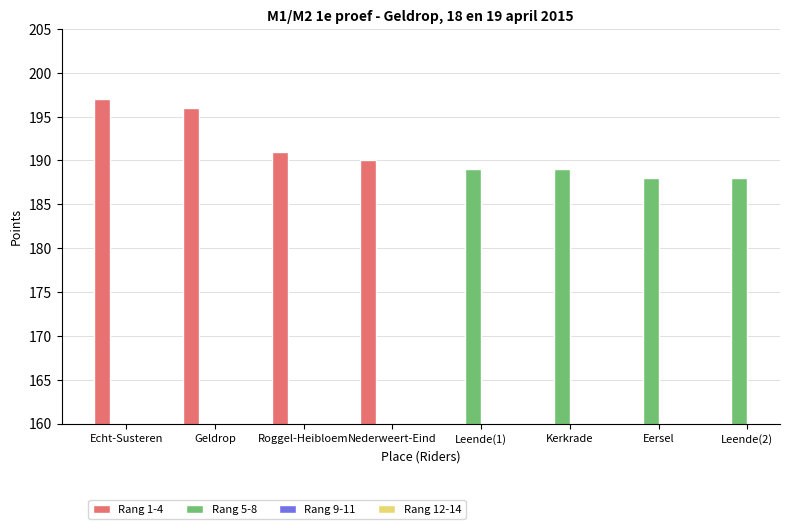

What is the label of the 7th bar from the right?

Geldrop